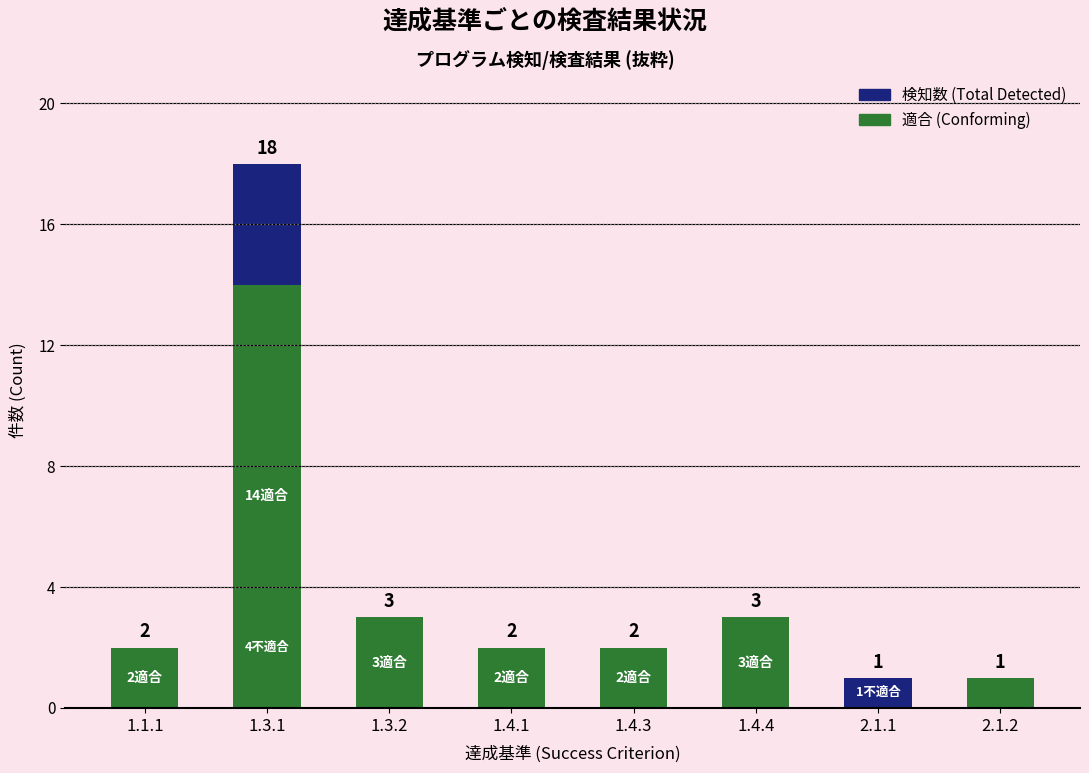

What is the difference between the maximum and minimum values in the 検知数 series?

17